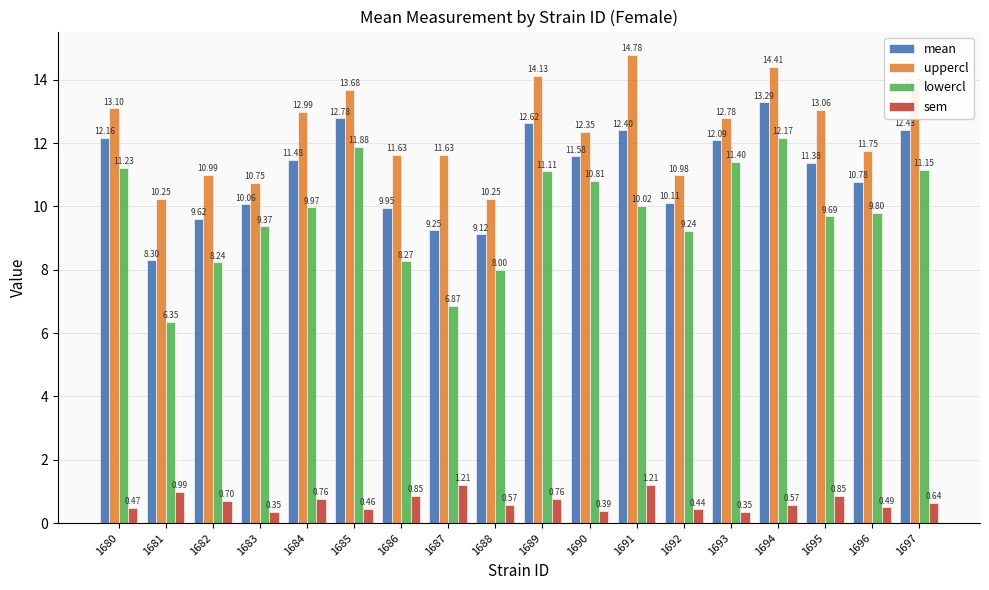

Where does the mean series first go above 11?

1680